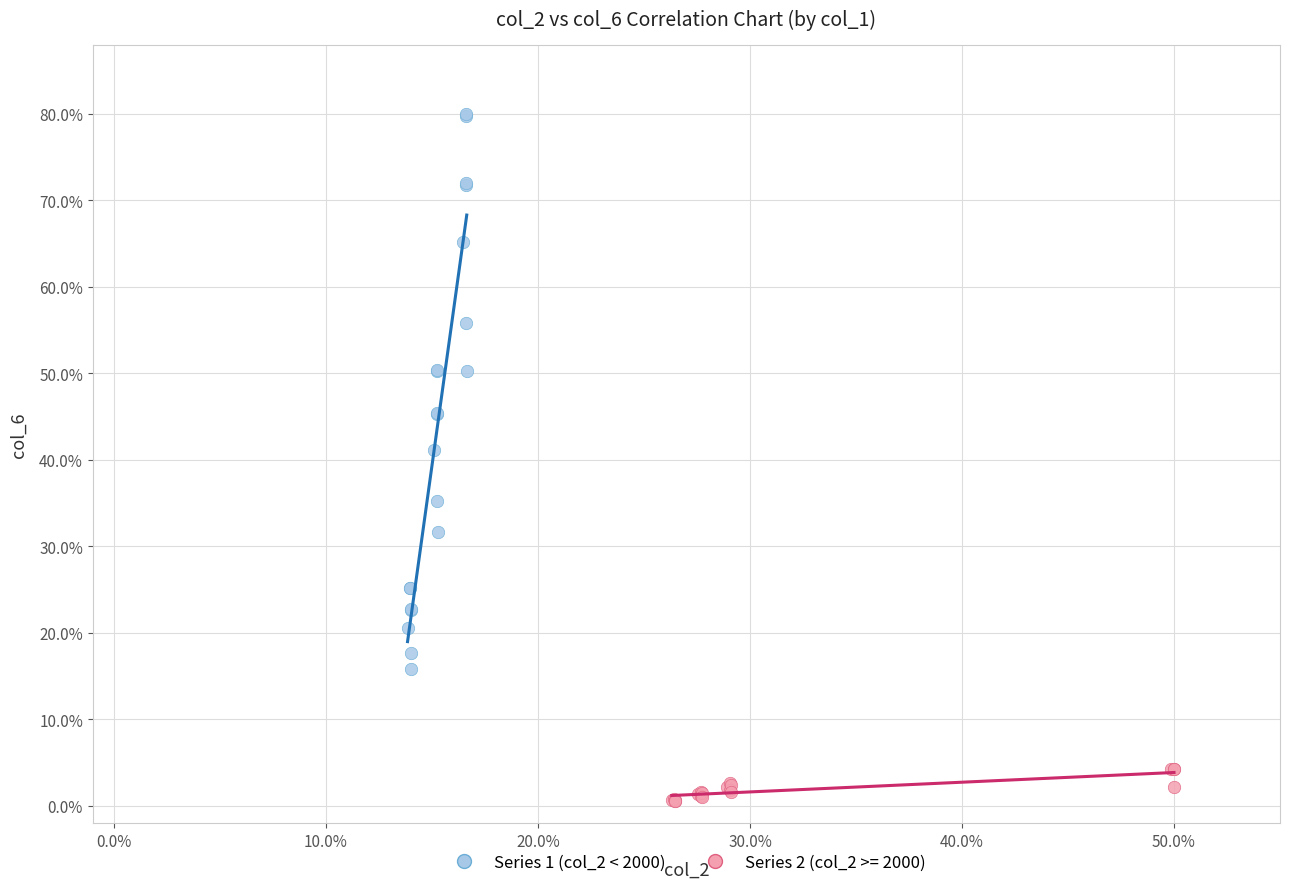

Which series reaches the maximum Y coordinate?

Series 1 (col_2 < 2000)